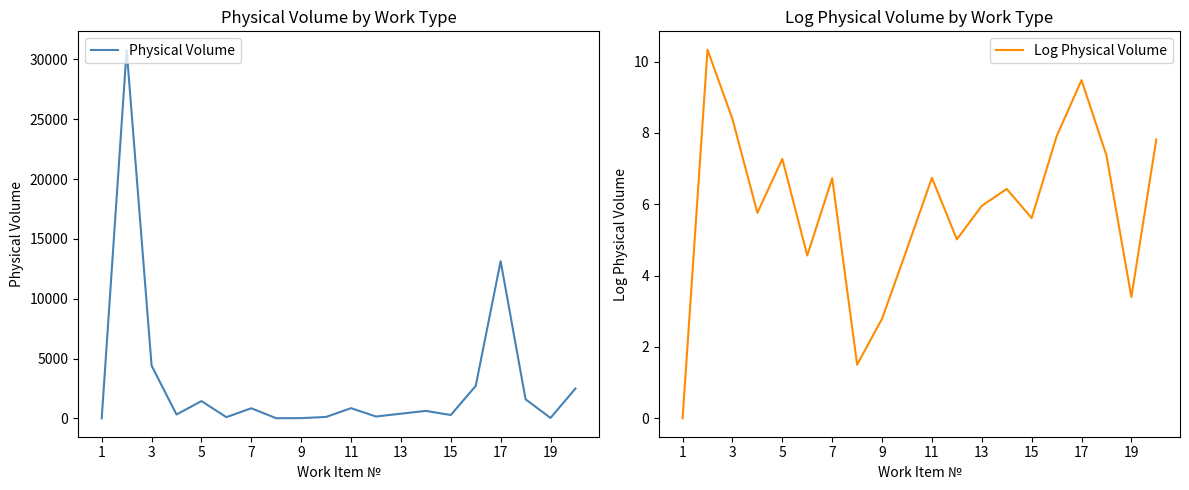

Is it true that Log Physical Volume equals 6.0 at 13?

True